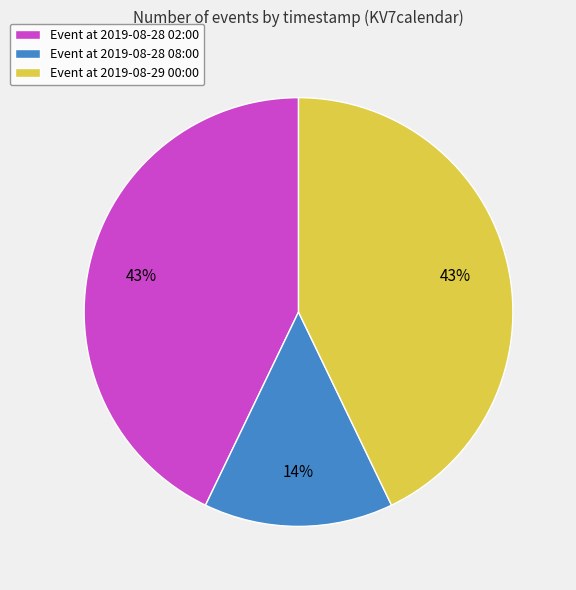

How many segments does this pie chart have?

3